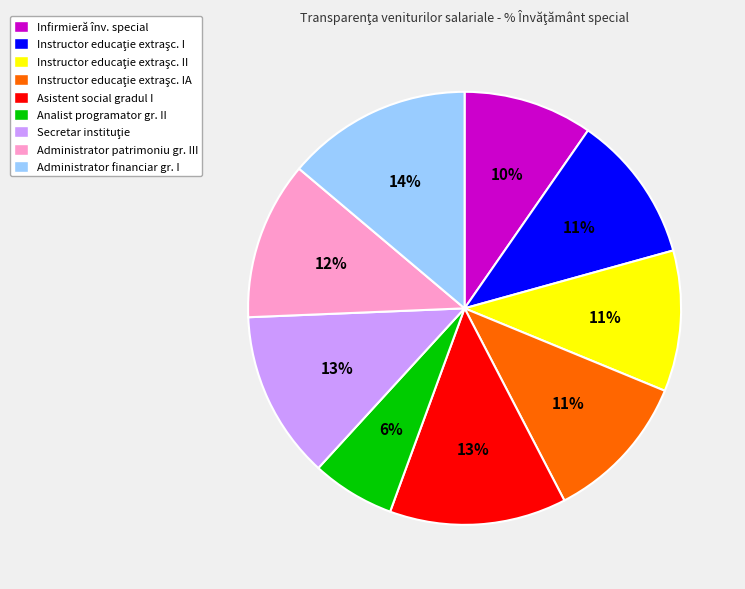

Is there any slice that represents more than half of the pie?

No